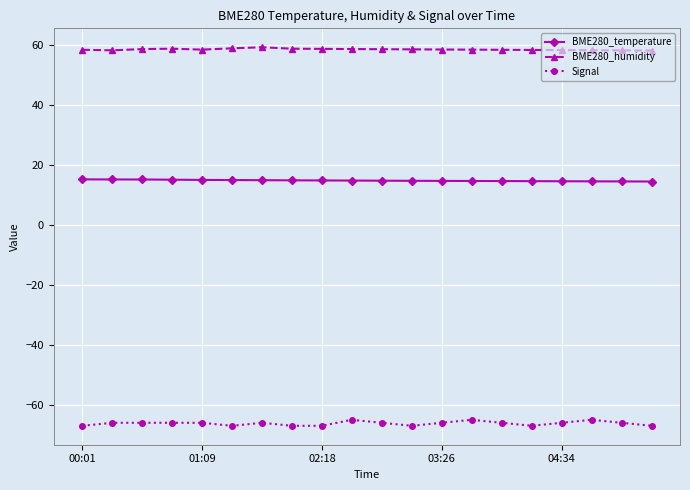

What is the value of the BME280_temperature point at the 16th from the left?

14.6